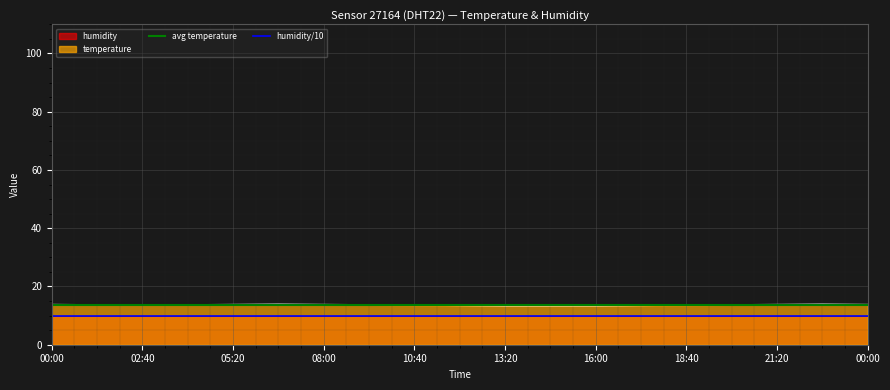

Where is humidity/10 nearest to the value 9?

00:00